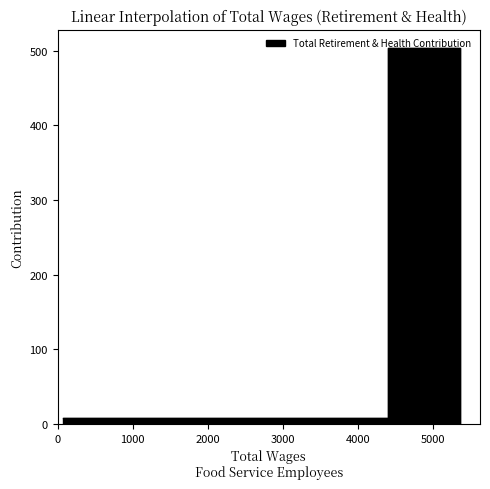

Is it true that the value at 4397.0 is 503?

True